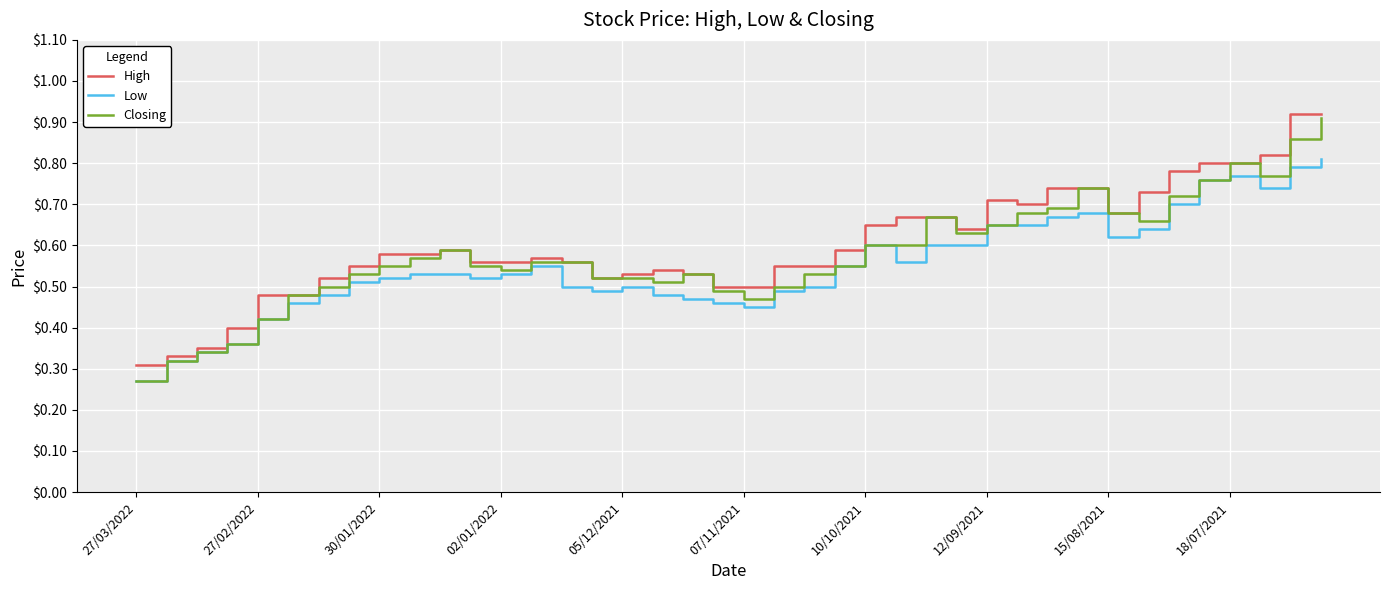

Count the Low values in the range 0 to 1.

40